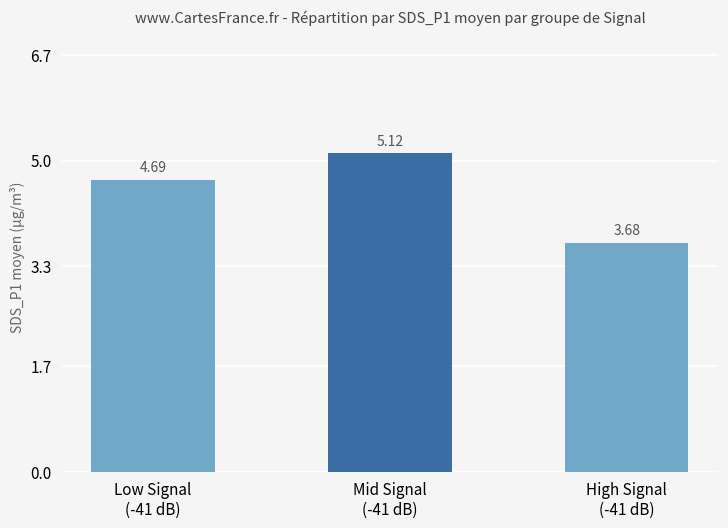

Is it true that the value at Low Signal
(-41 dB) is 7.3?

False